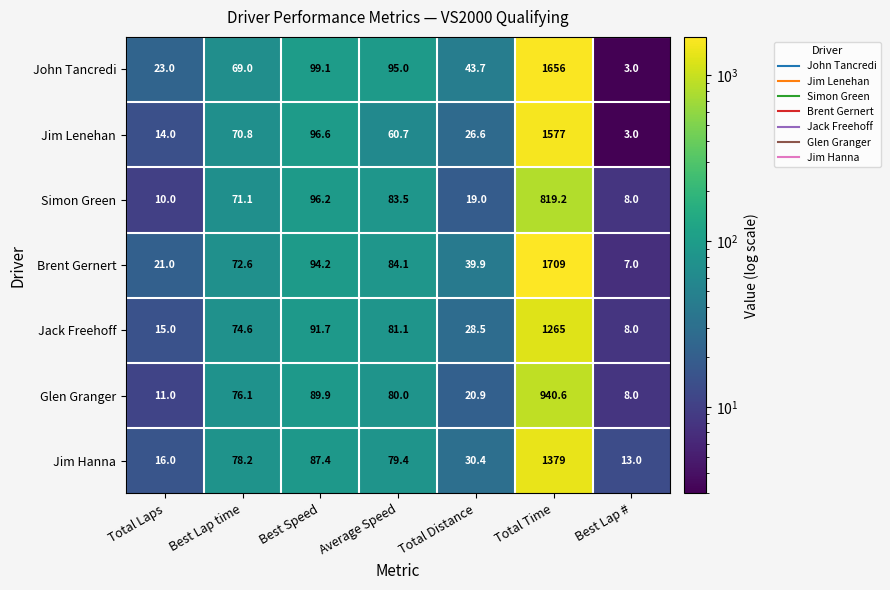

What is the sum of all Jack Freehoff values?

1563.9